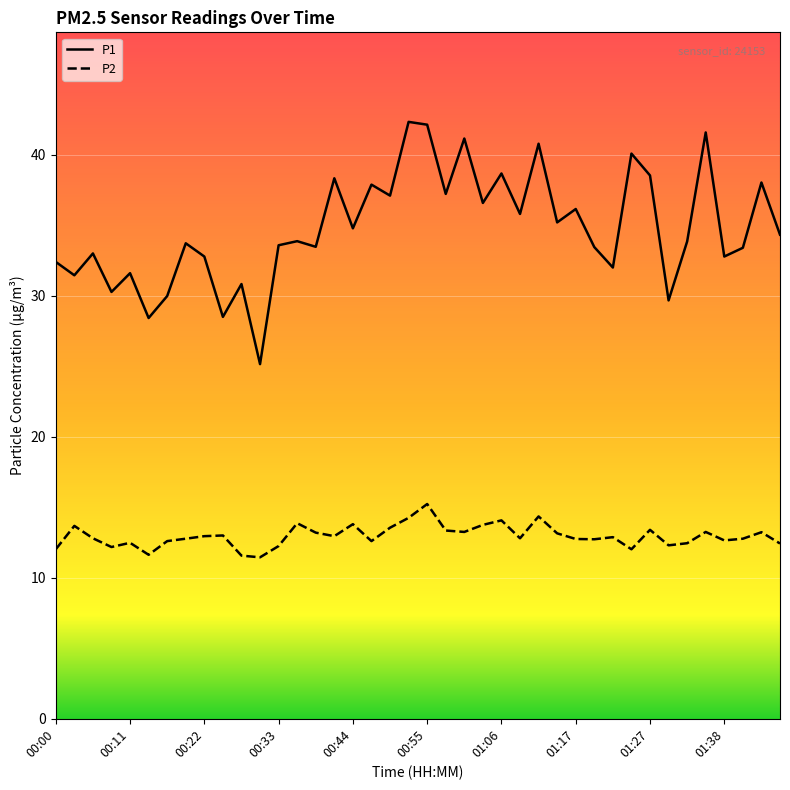

What is the maximum value shown in the chart?

42.3